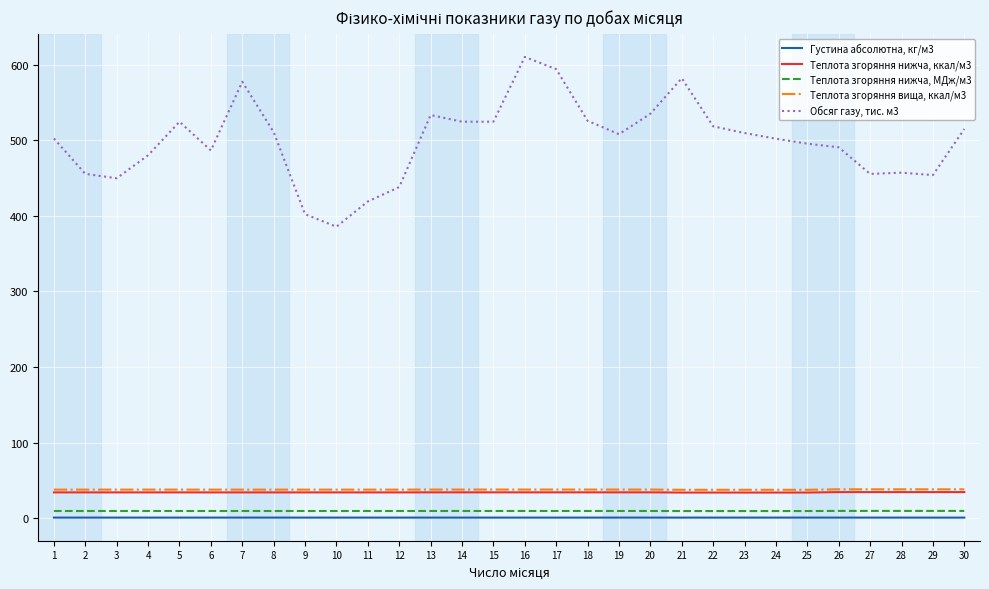

What is the average value of the Густина абсолютна, кг/м3 series?

0.7